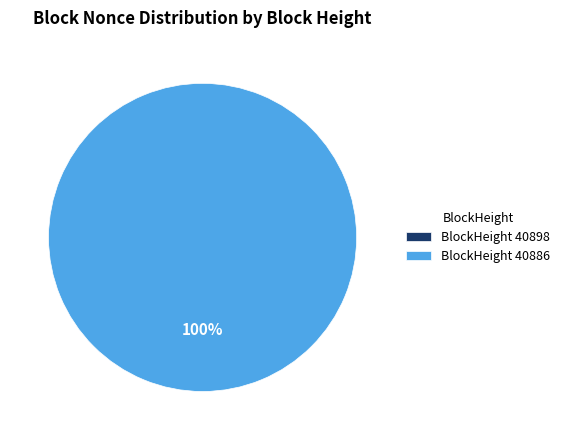

To the nearest percent, what percentage of the pie is 40886?

100%